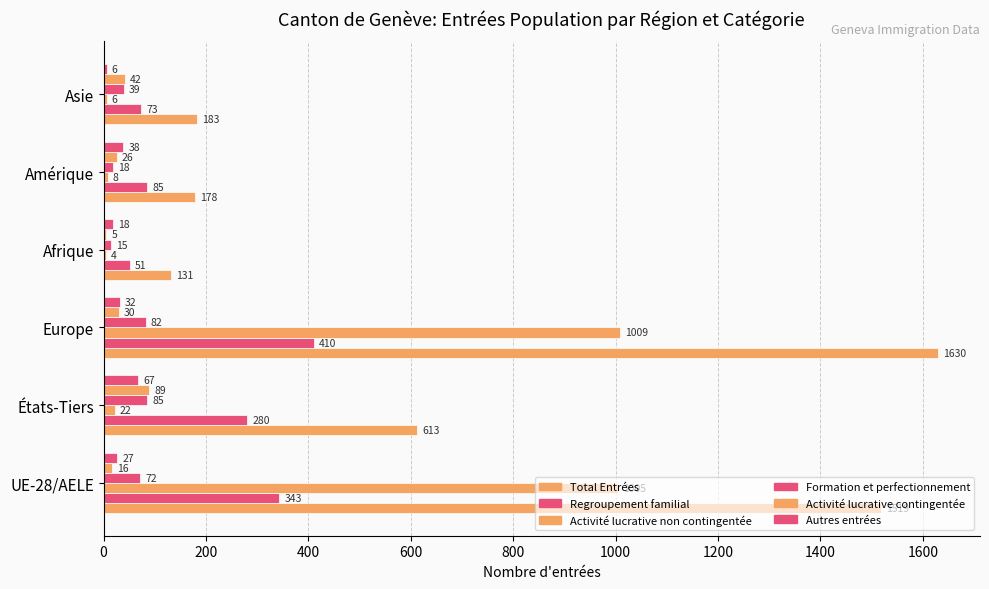

Does the chart contain any negative values?

No